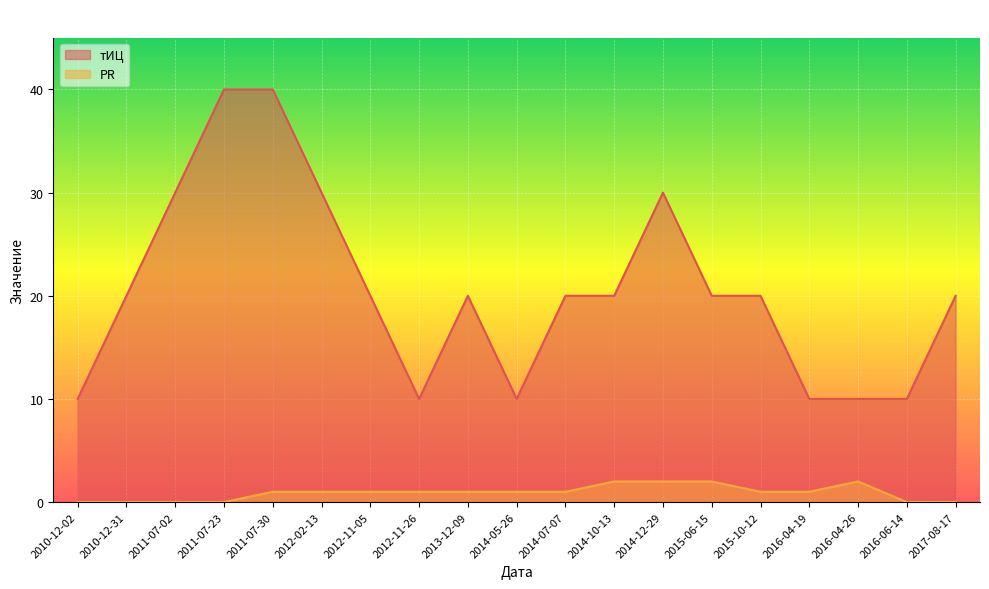

List the labels in order of тИЦ value, largest first.

2011-07-23, 2011-07-30, 2011-07-02, 2012-02-13, 2014-12-29, 2010-12-31, 2012-11-05, 2013-12-09, 2014-07-07, 2014-10-13, 2015-06-15, 2015-10-12, 2017-08-17, 2010-12-02, 2012-11-26, 2014-05-26, 2016-04-19, 2016-04-26, 2016-06-14